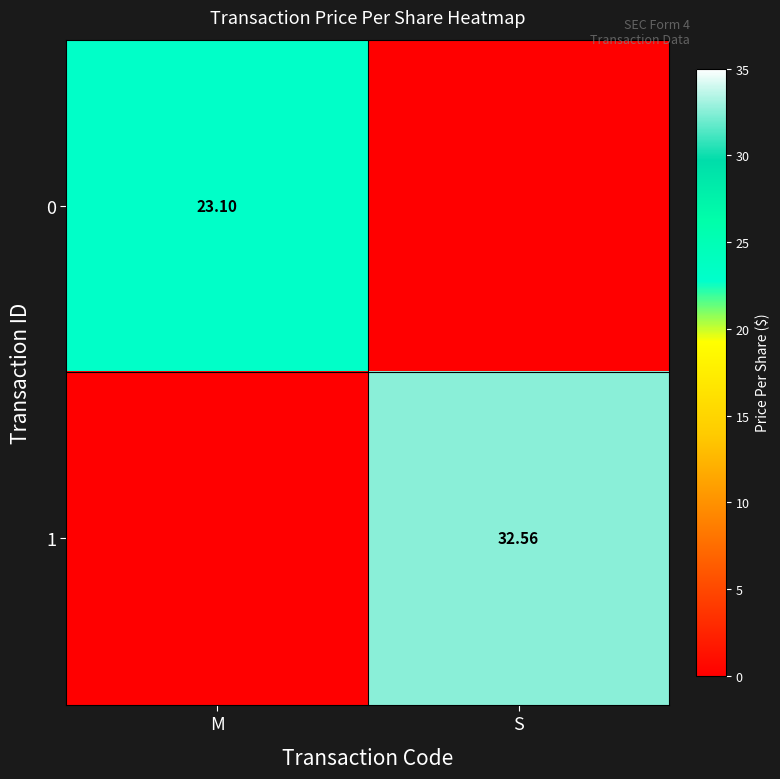

What is the difference between the 1 values at M and S?

32.6